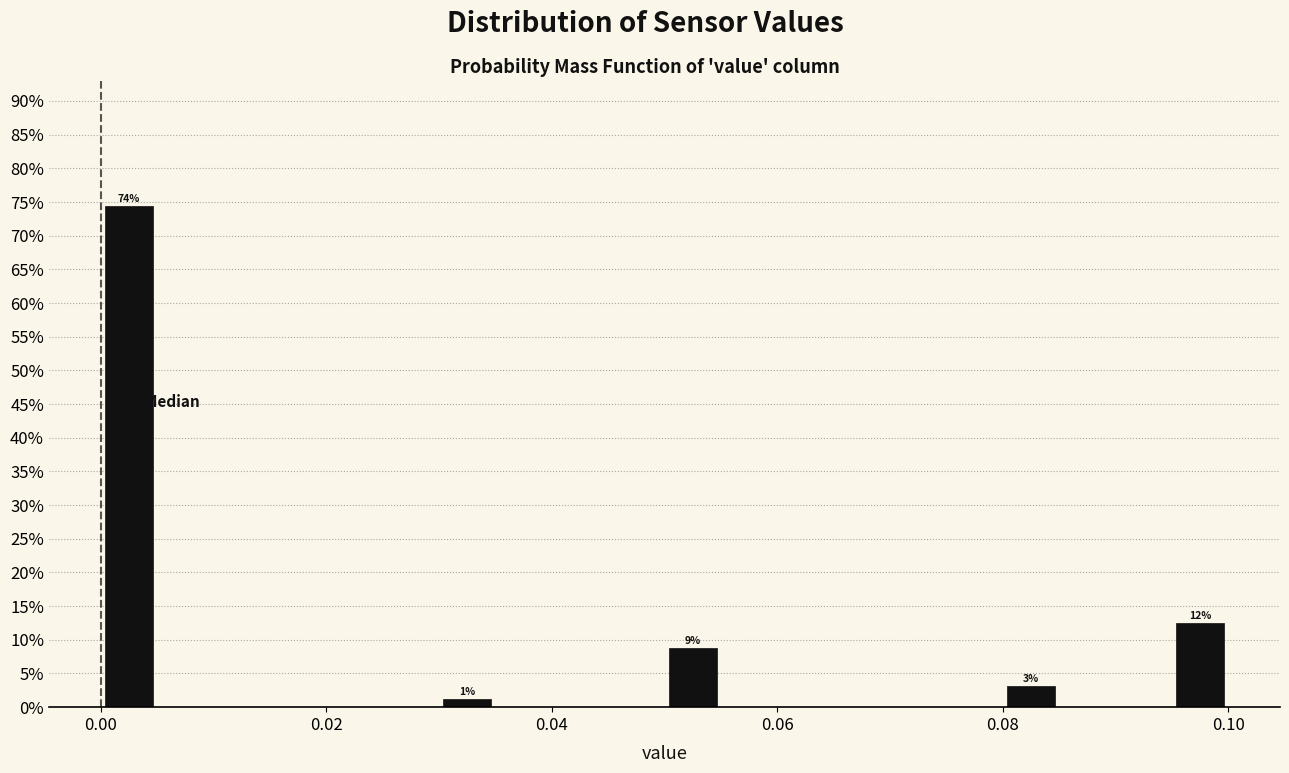

Read against the x-axis, roughly where is the centre of the tallest bar?

0.002